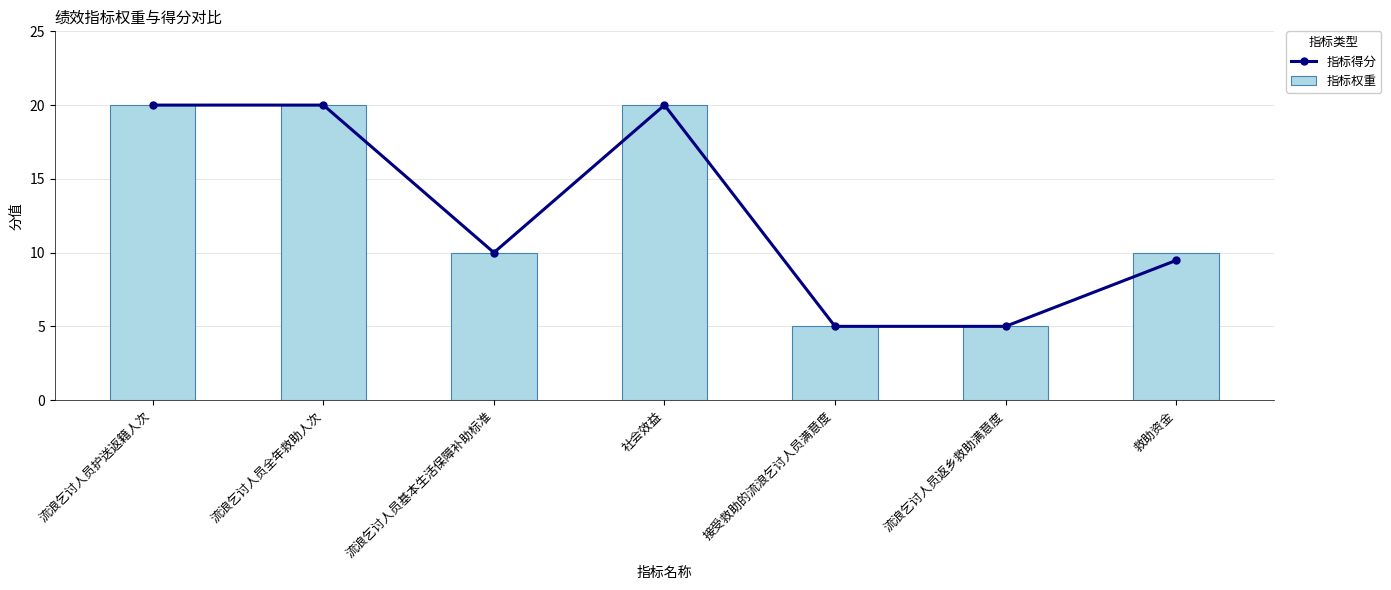

How many values in the 指标权重 series are below 10?

2